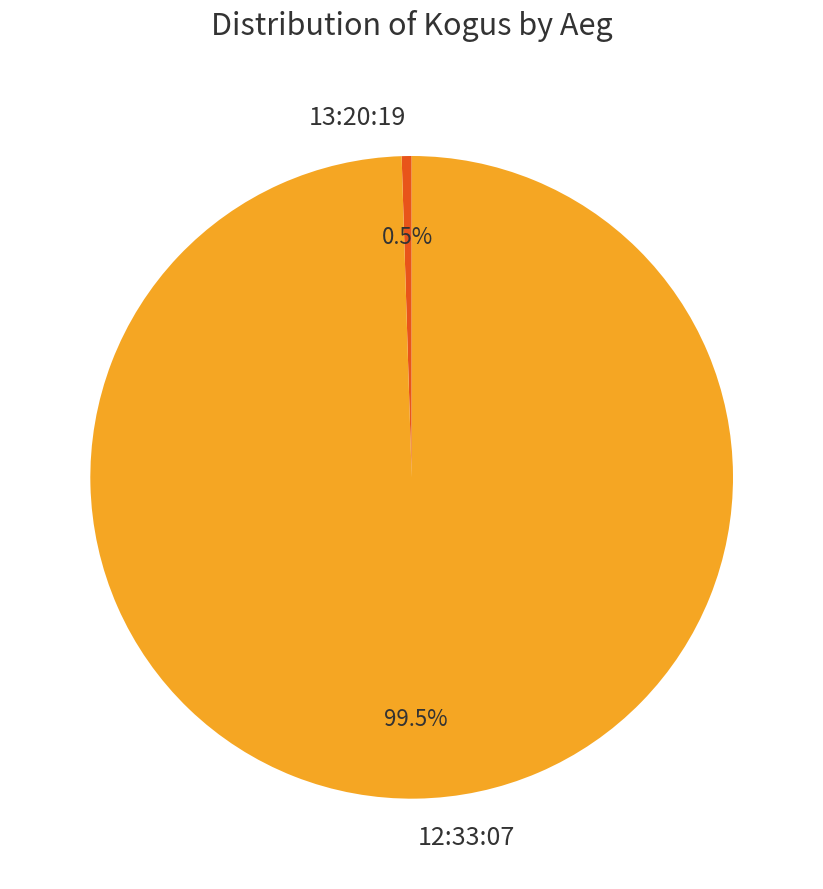

How many slices are in this pie chart?

2